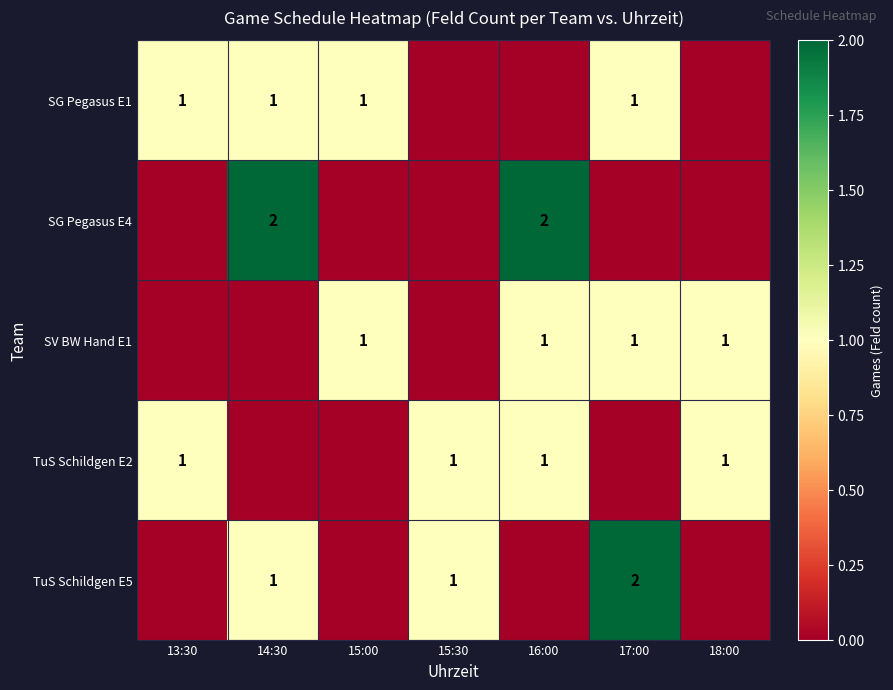

Count the number of data series in this chart.

5